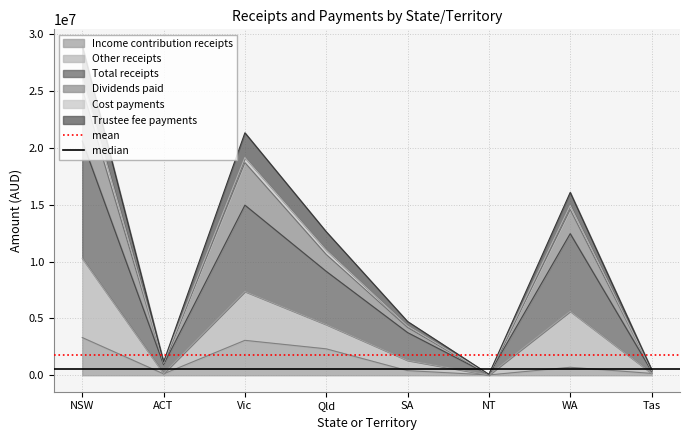

What is the label of the 1st point from the left?

NSW